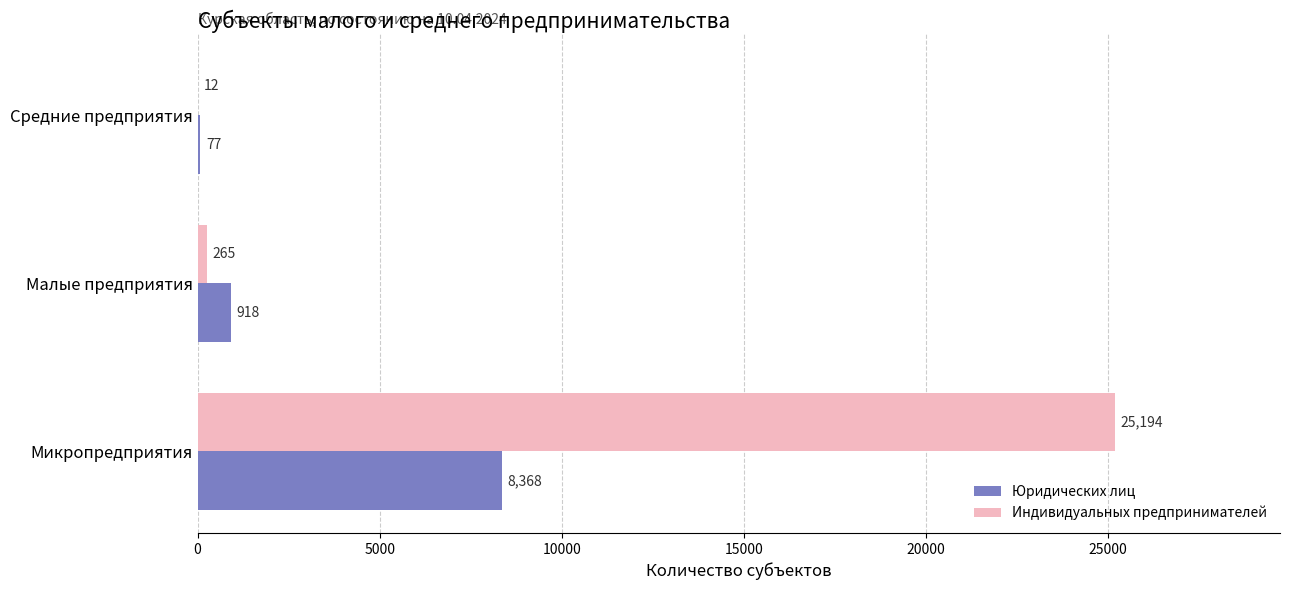

How many distinct data groups are displayed?

2